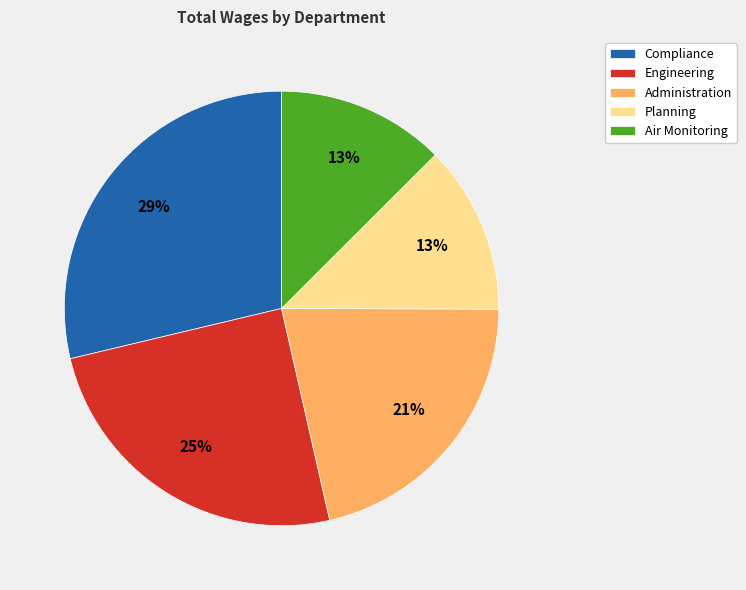

Which category has the biggest portion of the pie?

Compliance